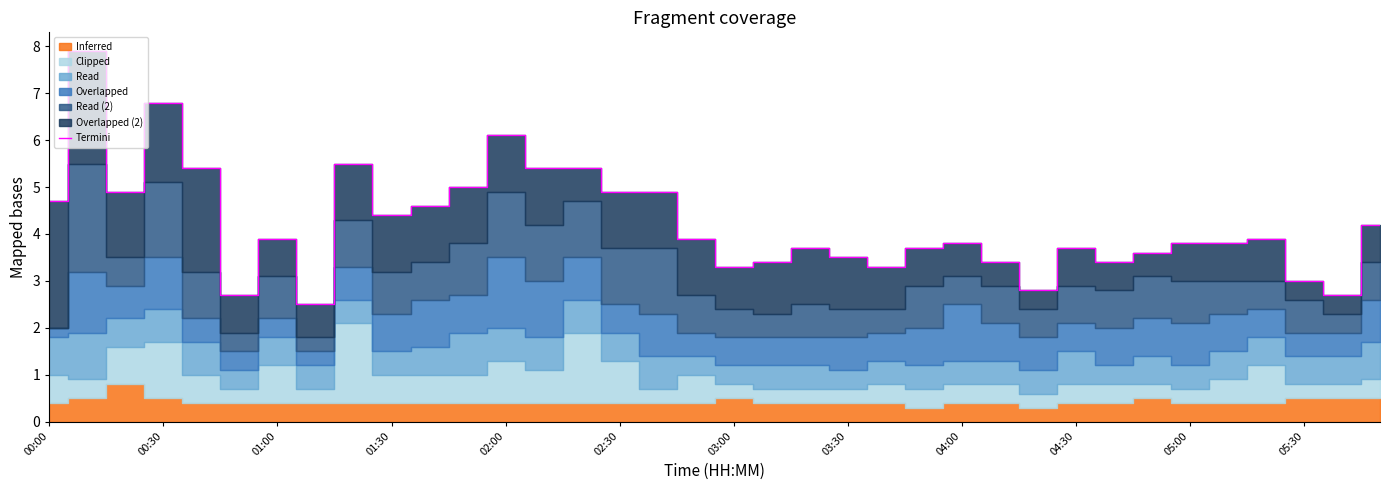

The value of Termini at 02:30 is 4.9. True or false?

True